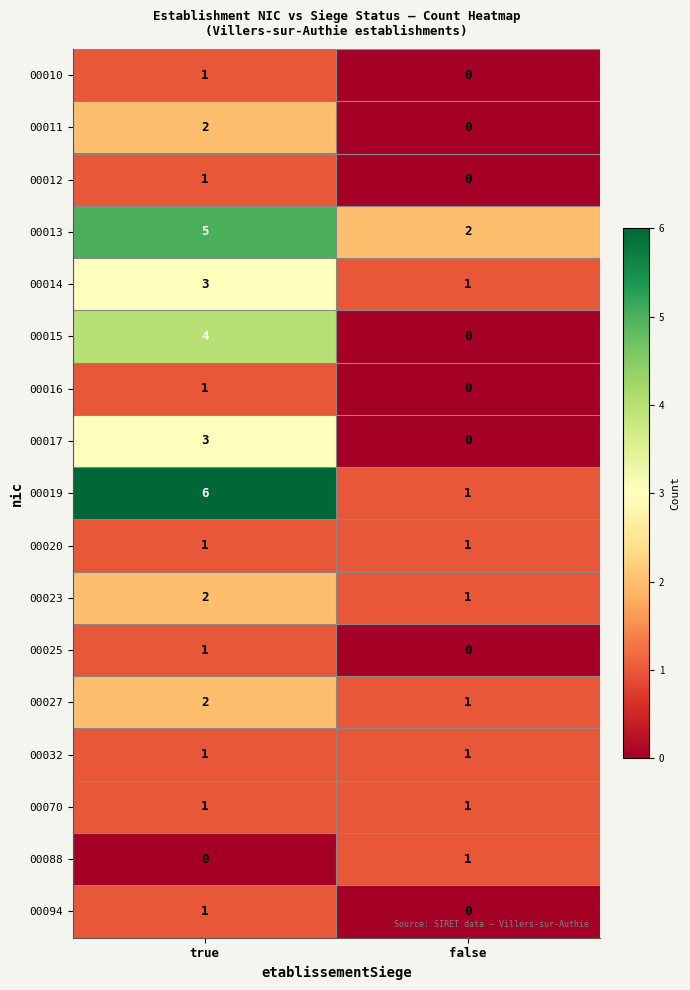

What is the sum of the 00019 values at true and false?

7